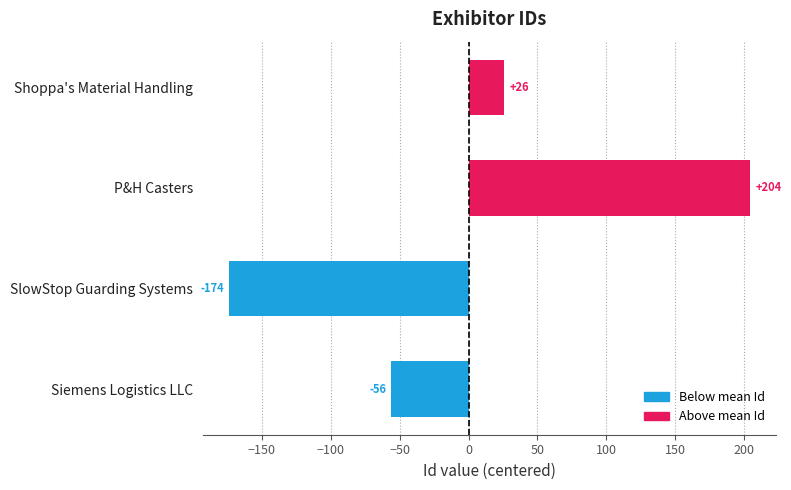

How many values are below 26?

2